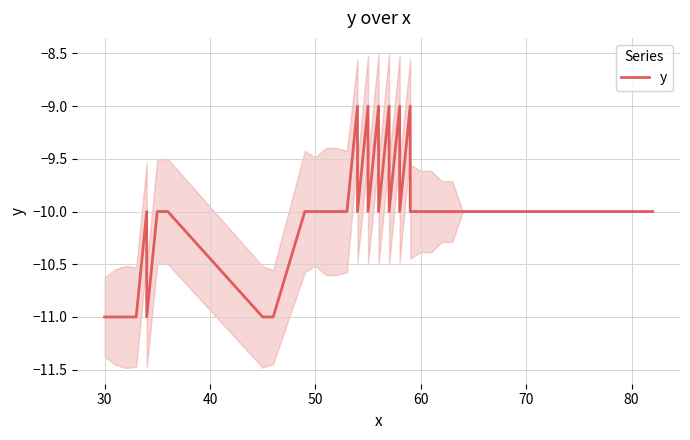

Where is the data nearest to the value -10?

60